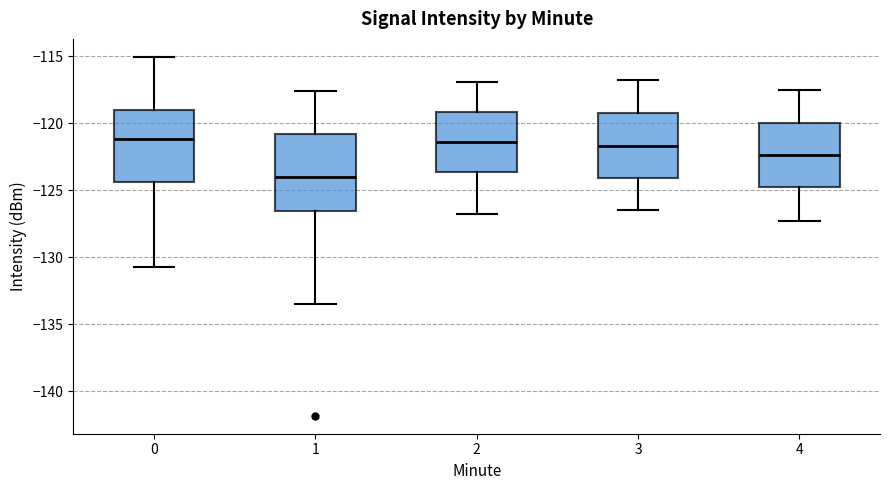

Reading left to right, read every box against the y-axis: the position of its median line, the range the box covers, and the ends of its whiskers. The values are not printed on the chart, so give them approximately, as read against the axis.

0: median -121.0, box -124.5 to -119.0, whiskers -130.5 to -115.0
1: median -124.0, box -126.5 to -121.0, whiskers -133.5 to -117.5
2: median -121.5, box -123.5 to -119.0, whiskers -127.0 to -117.0
3: median -121.5, box -124.0 to -119.5, whiskers -126.5 to -117.0
4: median -122.5, box -124.5 to -120.0, whiskers -127.5 to -117.5